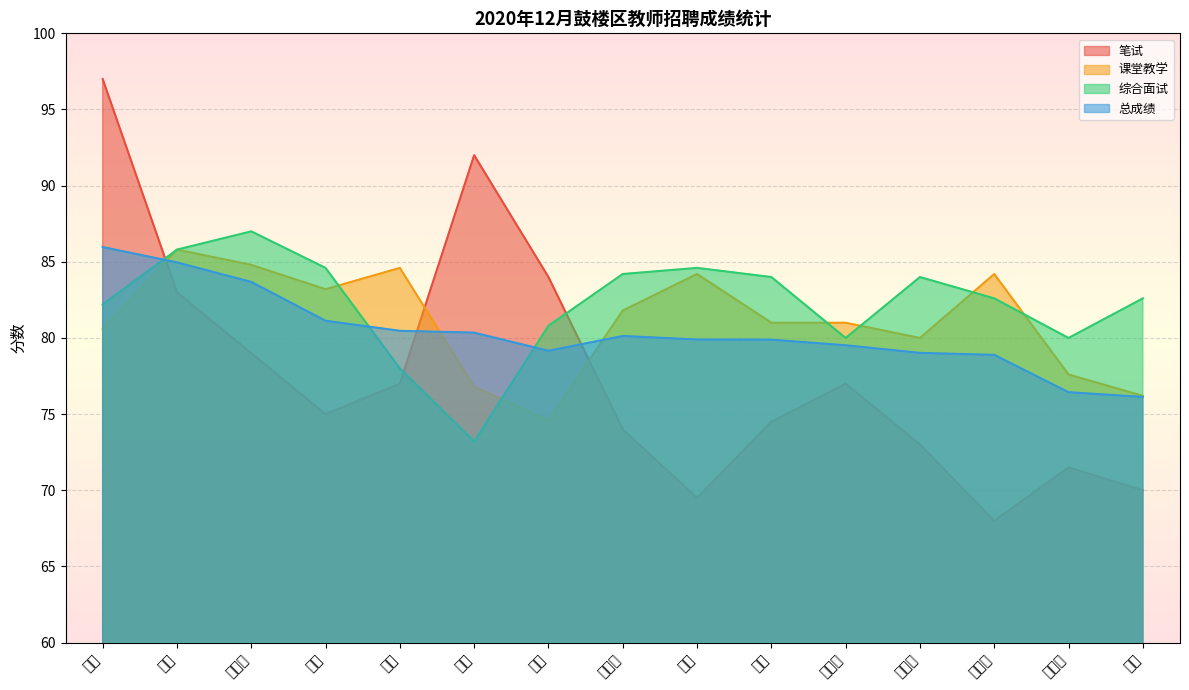

Between 李明丽 and 邱晔, which is larger?

李明丽